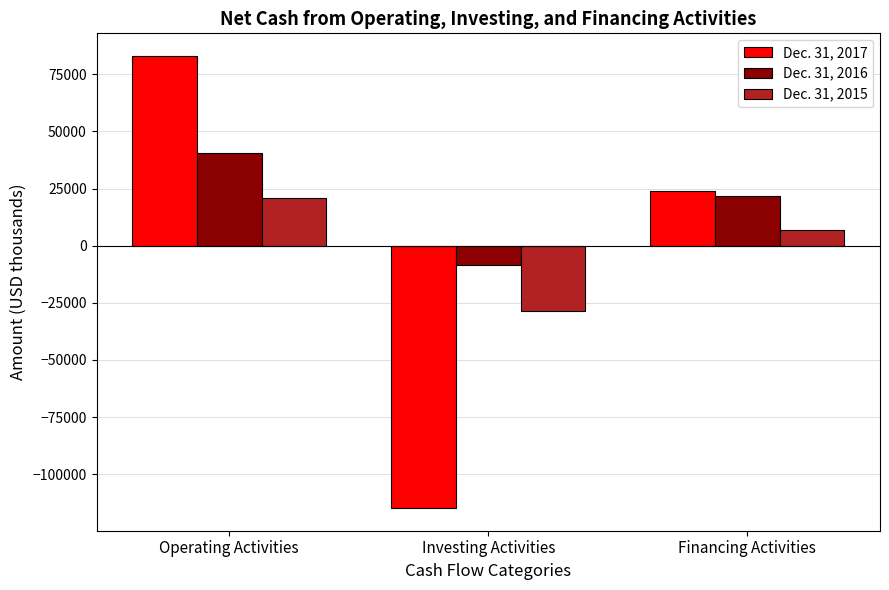

How many negative values does the Dec. 31, 2017 series have?

1